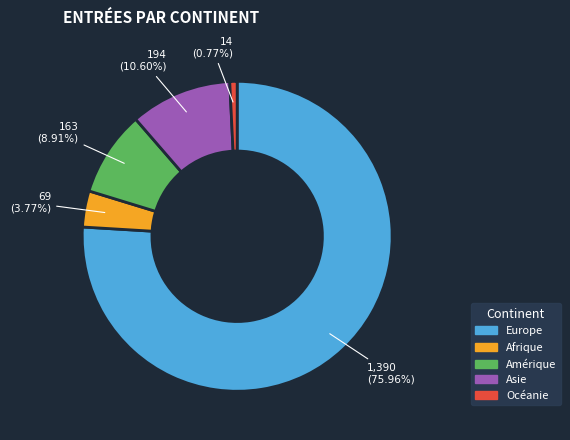

Combined, what portion of the pie is Asie and Europe?

86.6%